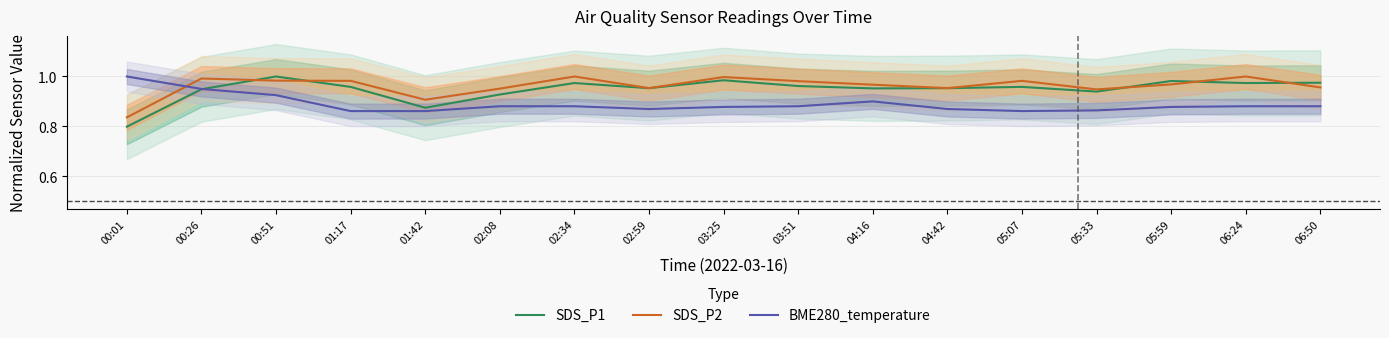

Where do SDS_P1 and SDS_P2 first cross each other?

00:26 and 00:51